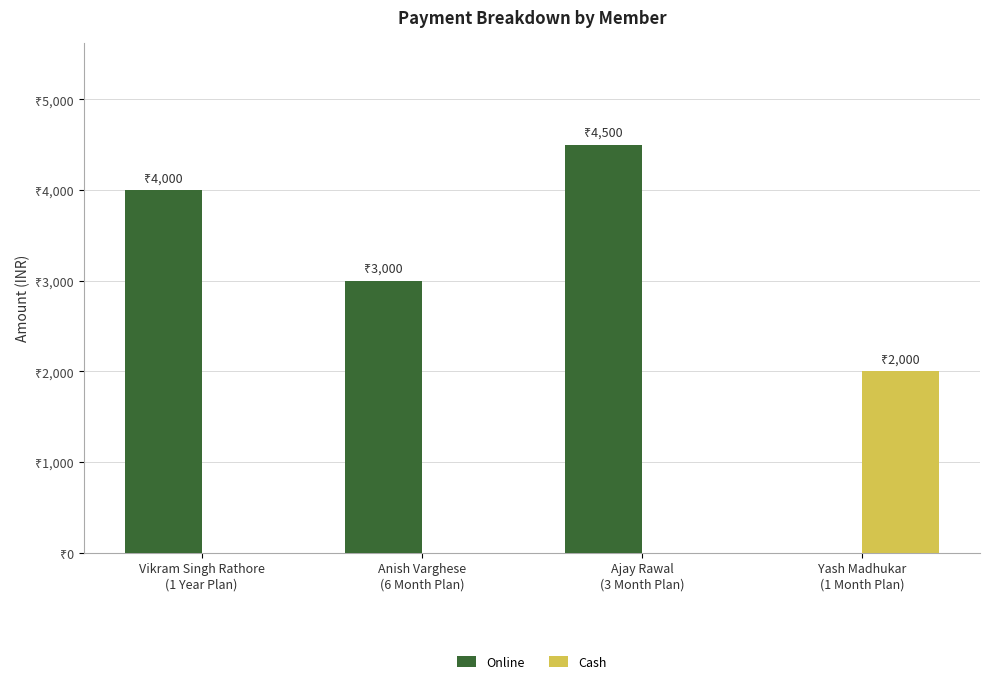

Rank the categories by Cash value from highest to lowest.

Yash Madhukar
(1 Month Plan), Vikram Singh Rathore
(1 Year Plan), Anish Varghese
(6 Month Plan), Ajay Rawal
(3 Month Plan)